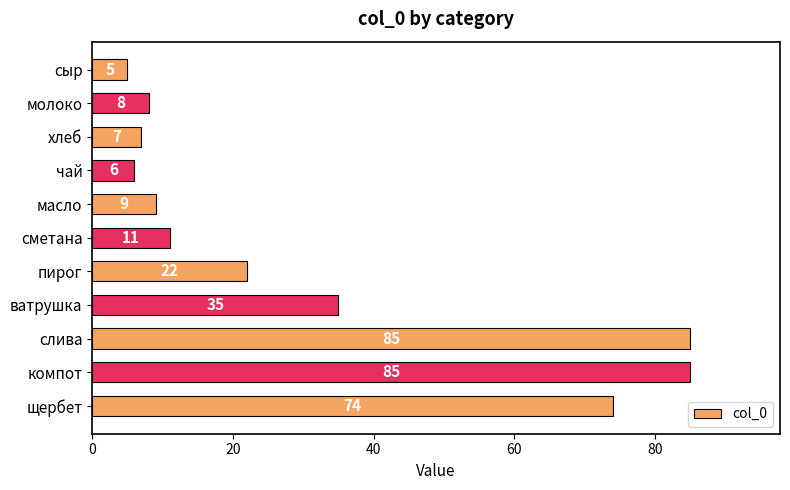

Where is the data nearest to the value 45?

ватрушка